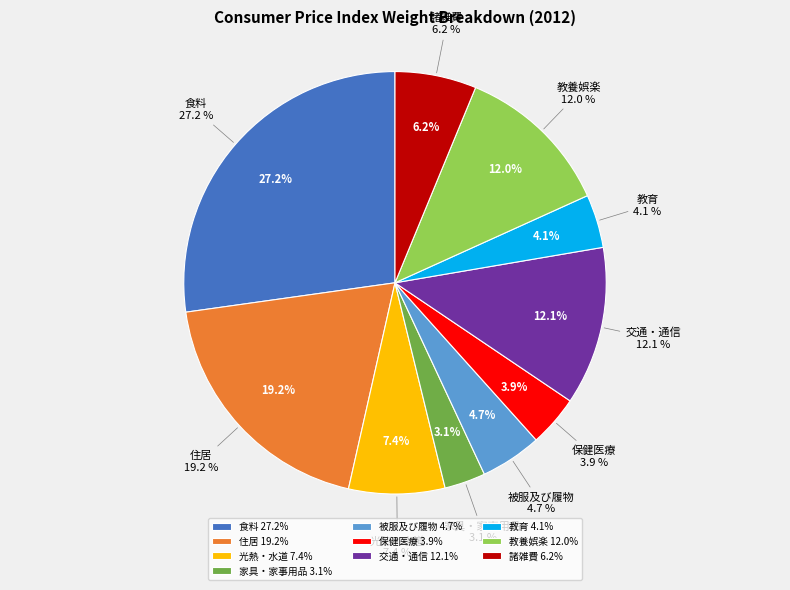

To the nearest percent, what percentage of the pie is 食料?

27%